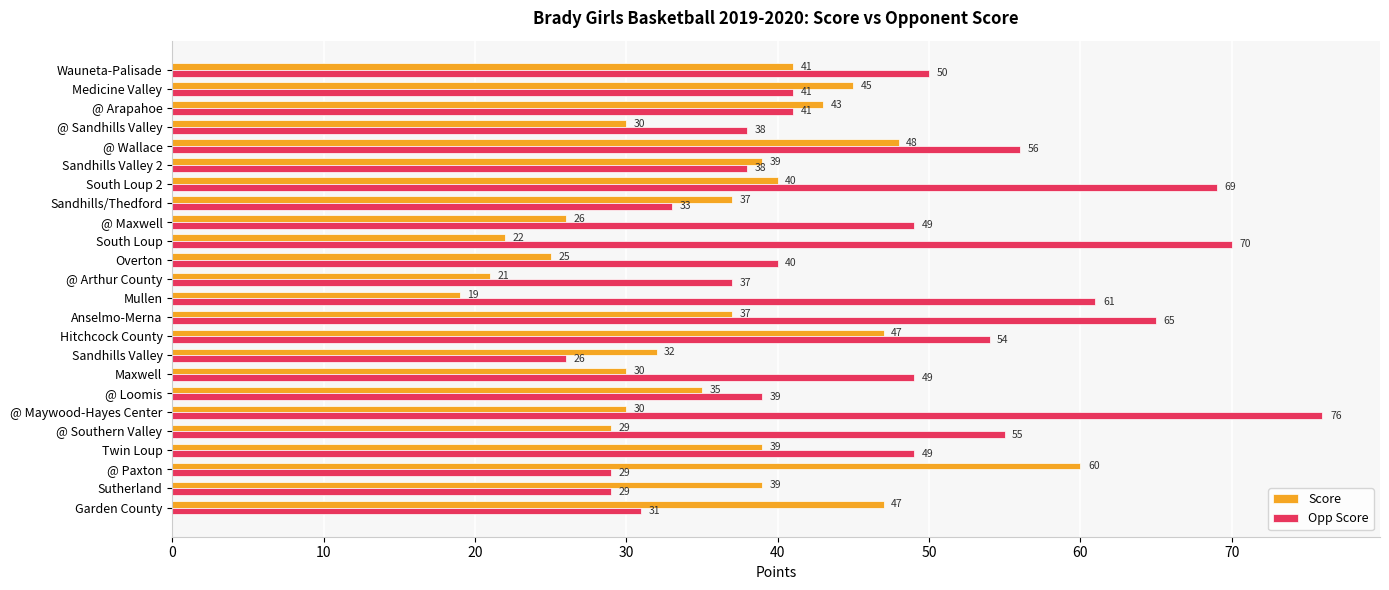

What is the approximate value of Opp Score at @ Maxwell?

49